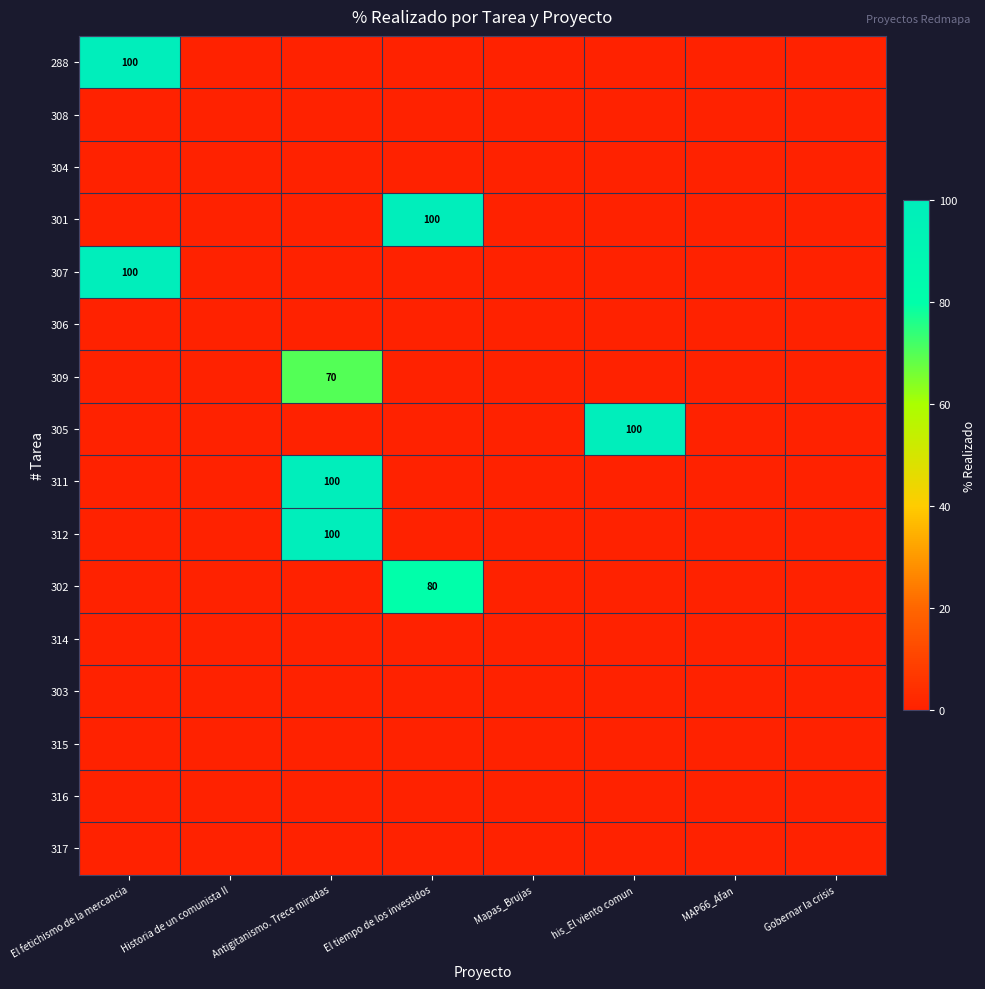

Which has a higher value, Gobernar la crisis or Historia de un comunista II?

Gobernar la crisis